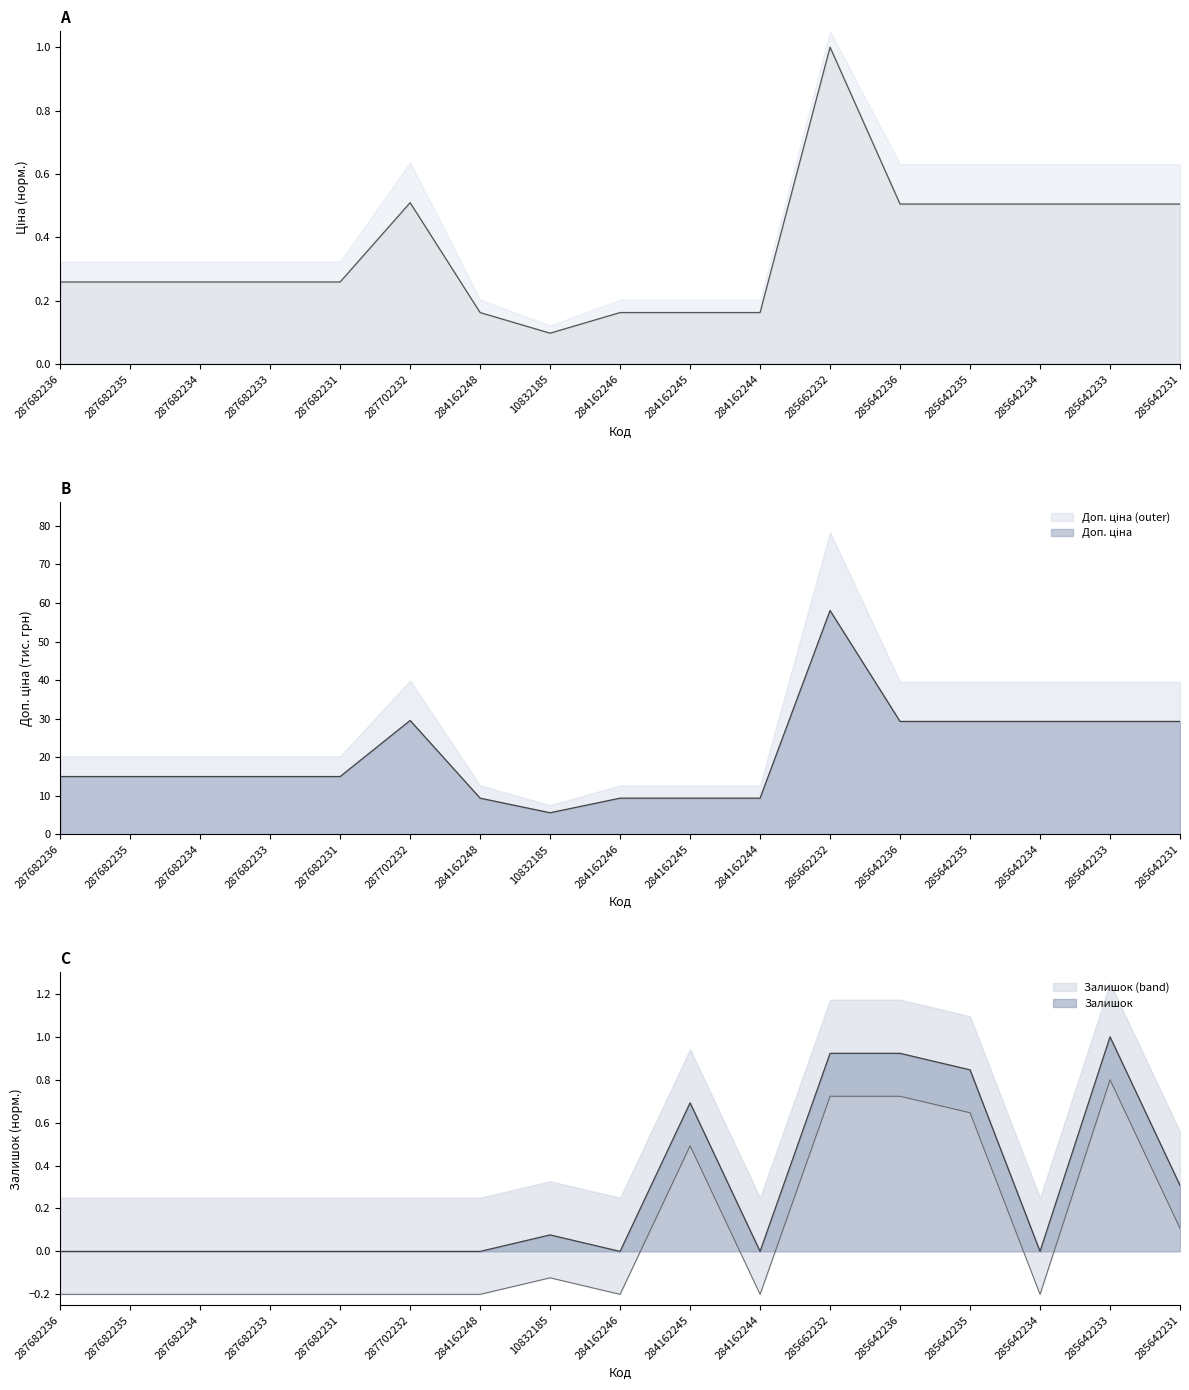

What is the value of the Доп. ціна point at the 5th from the left?

15.0